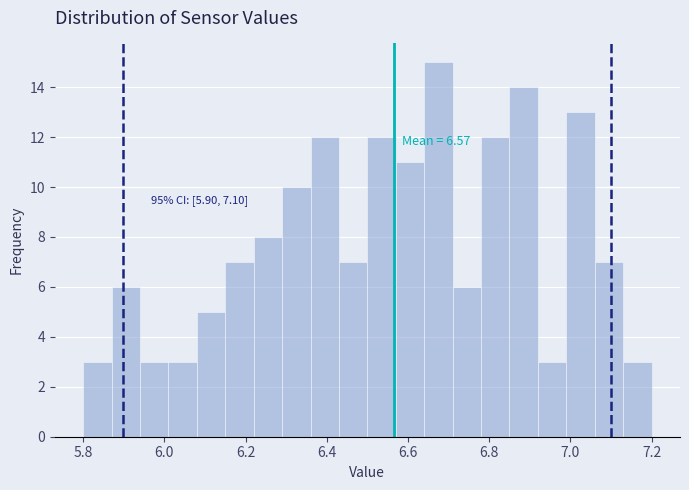

Around what value on the x-axis is the tallest bar? Give the approximate position of its centre, as read against the axis.

6.68